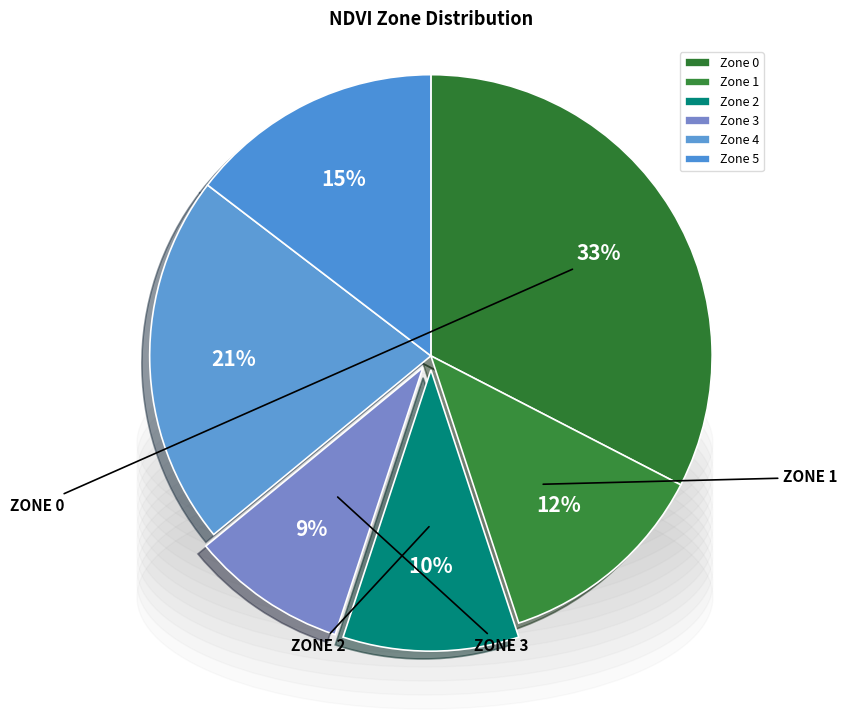

To the nearest percent, what is the difference between the largest and smallest slice percentages?

24%